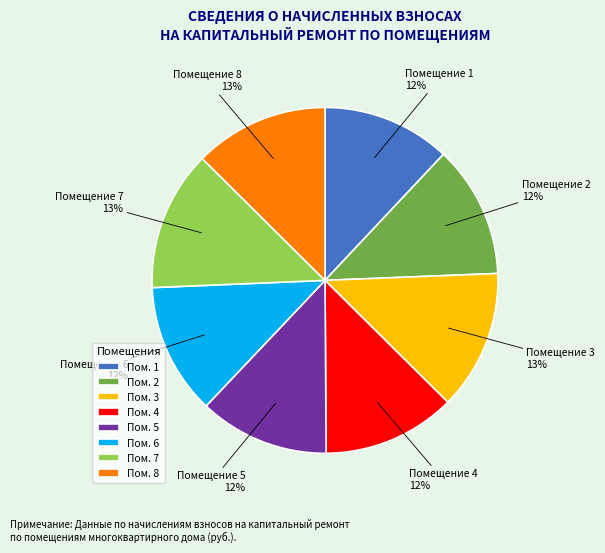

To the nearest percent, what portion does Помещение 3 represent?

13%